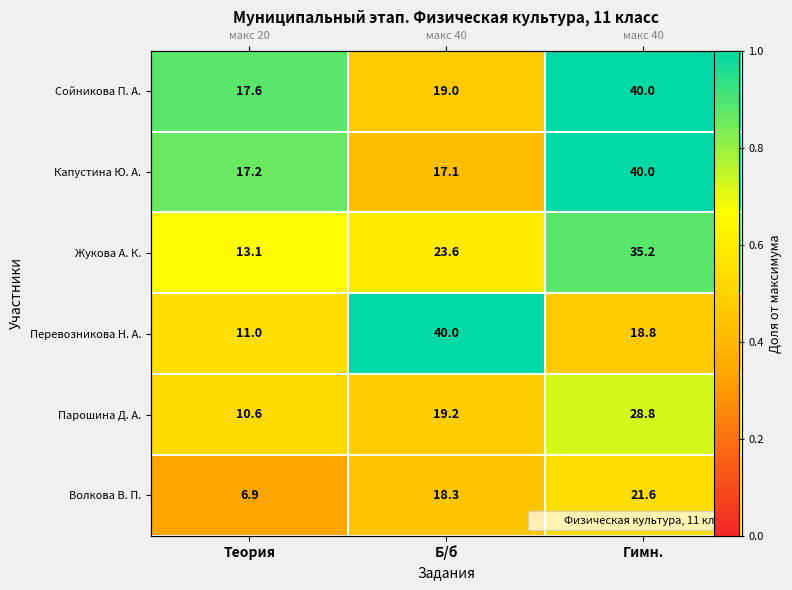

What is the sum of all Капустина Ю. А. values?

2.3